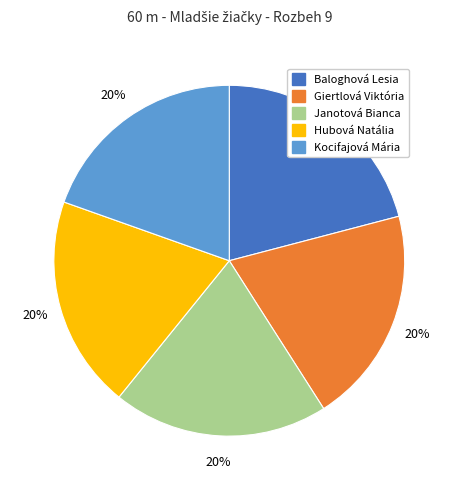

To the nearest percent, what portion does Hubová Natália represent?

20%